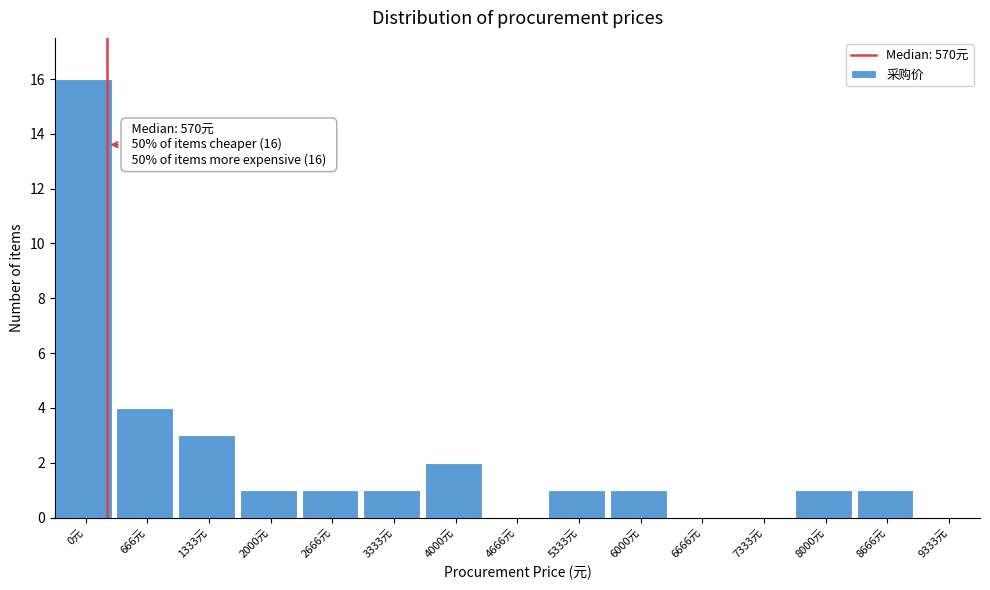

Reading right to left, list all the values displayed in this chart.

9333元=0	8666元=1	8000元=1	7333元=0	6666元=0	6000元=1	5333元=1	4666元=0	4000元=2	3333元=1	2666元=1	2000元=1	1333元=3	666元=4	0元=16